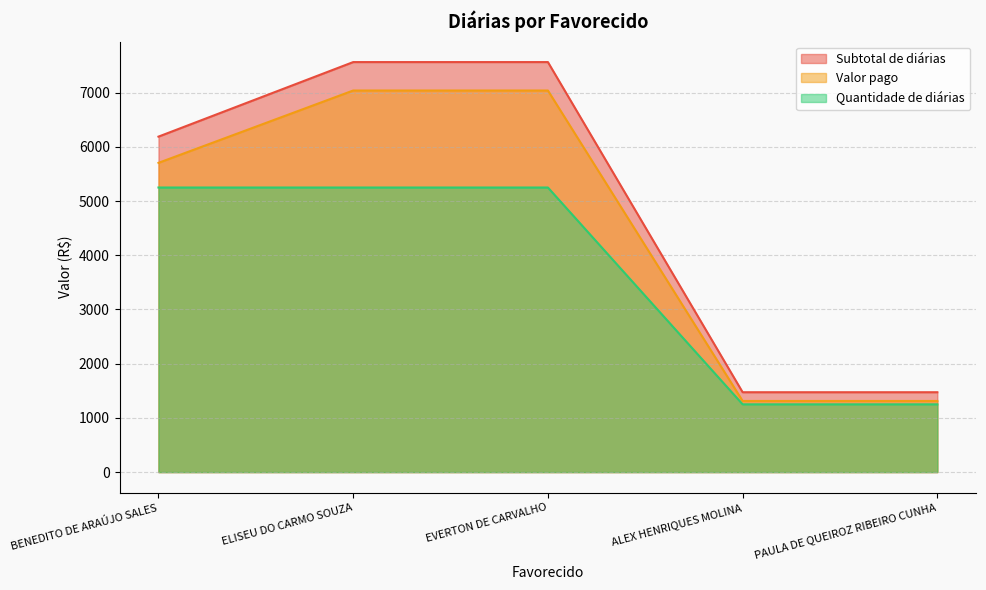

True or false: Subtotal de diárias and Quantidade de diárias intersect in this chart.

False